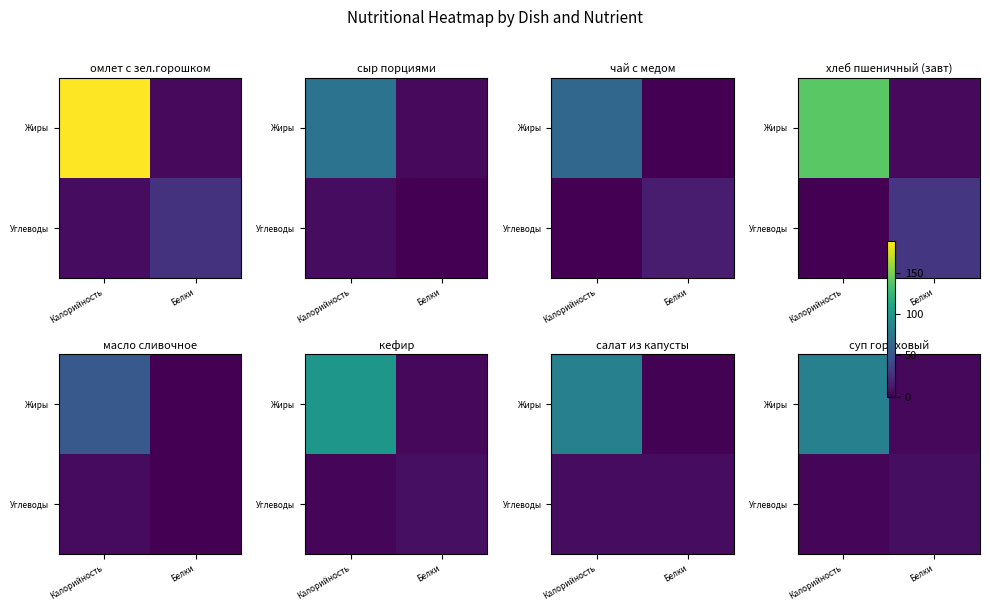

Rank the series at Калорийность from highest to lowest value.

Жиры, Углеводы